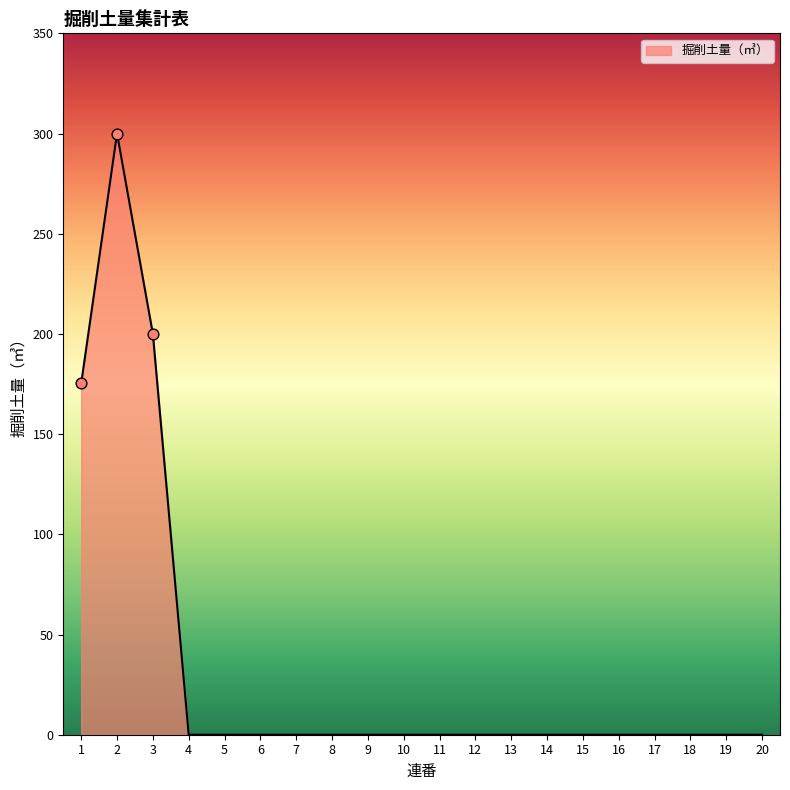

What is the change in value from 1 to 6?

-175.3